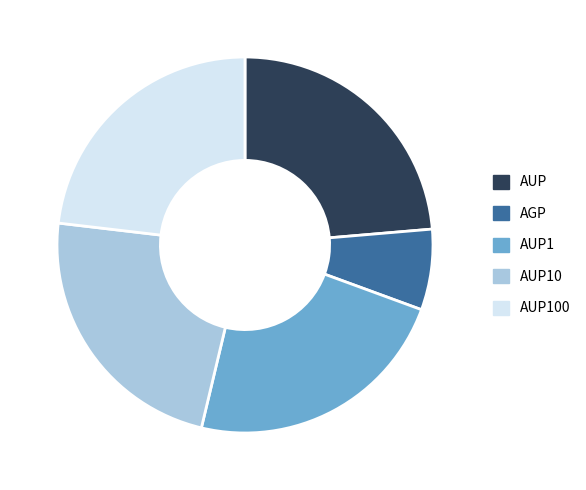

Count the number of slices in the pie.

5